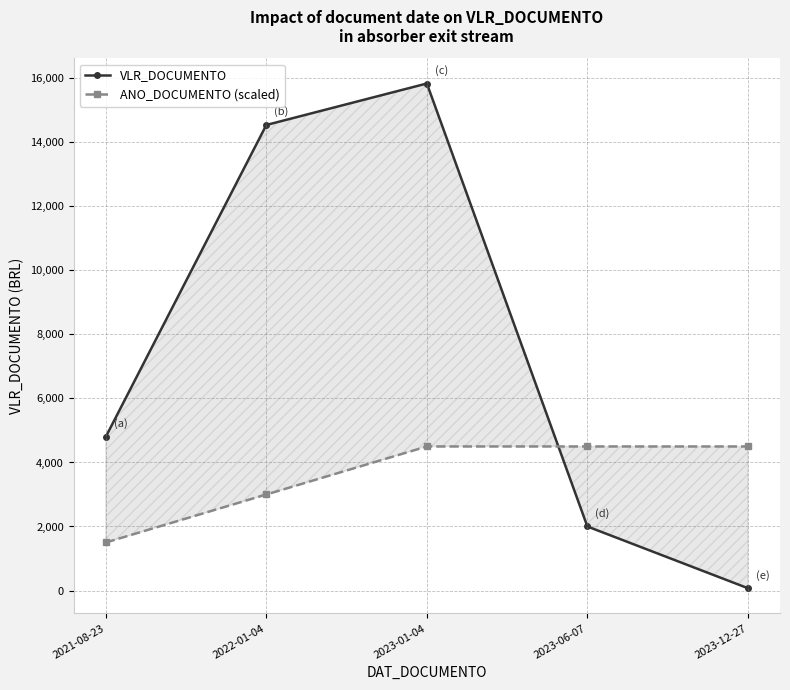

The ANO_DOCUMENTO (scaled) series shows 382.5 at 2021-08-23. True or false?

False